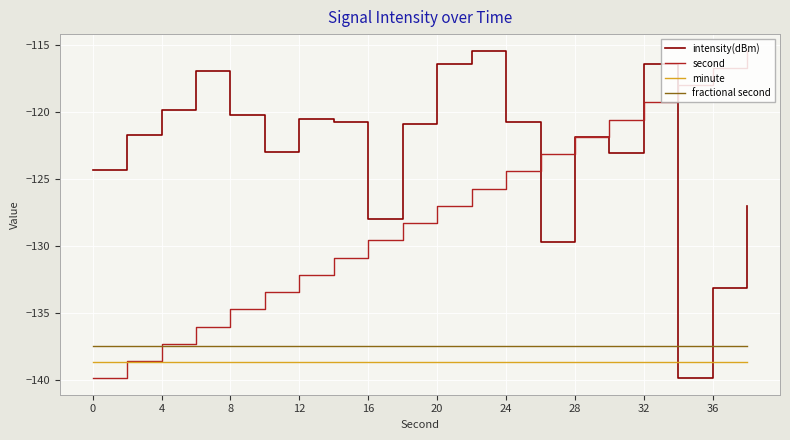

True or false: intensity(dBm) and minute intersect in this chart.

True